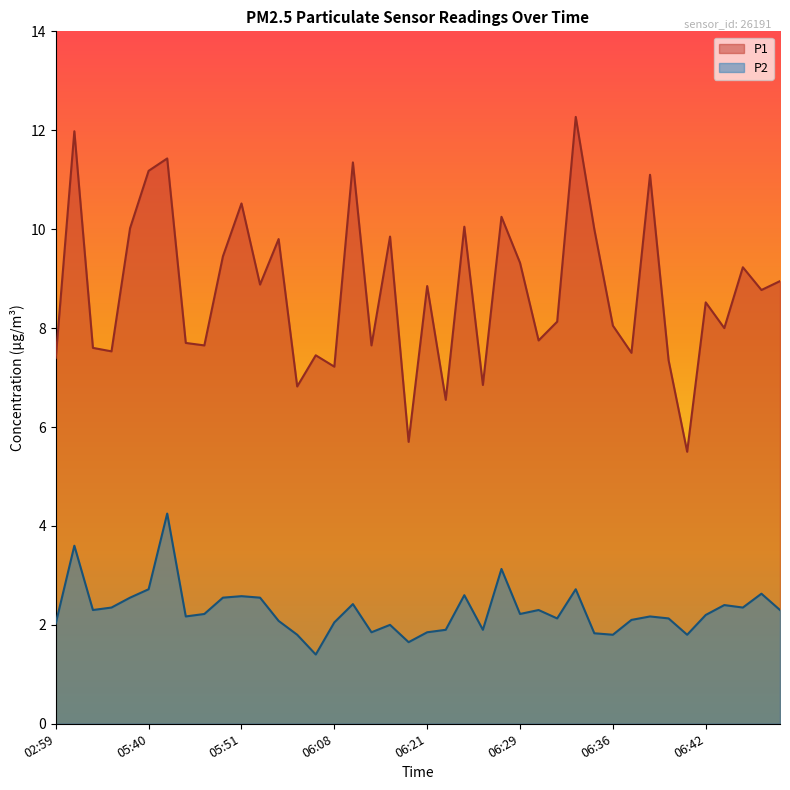

The P2 series shows 2.7 at 05:40. True or false?

True